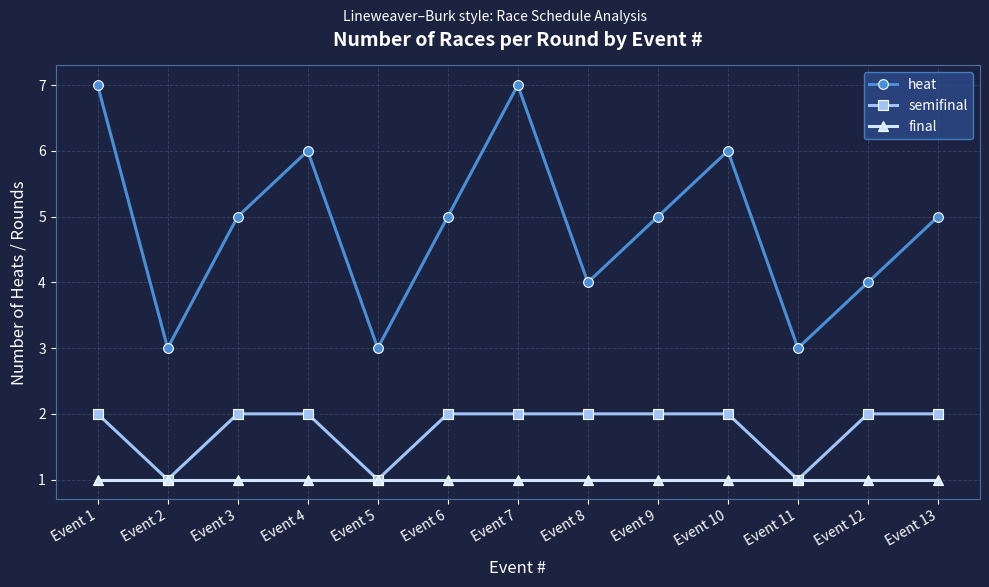

True or false: final has a value of 1 at Event 8.

True